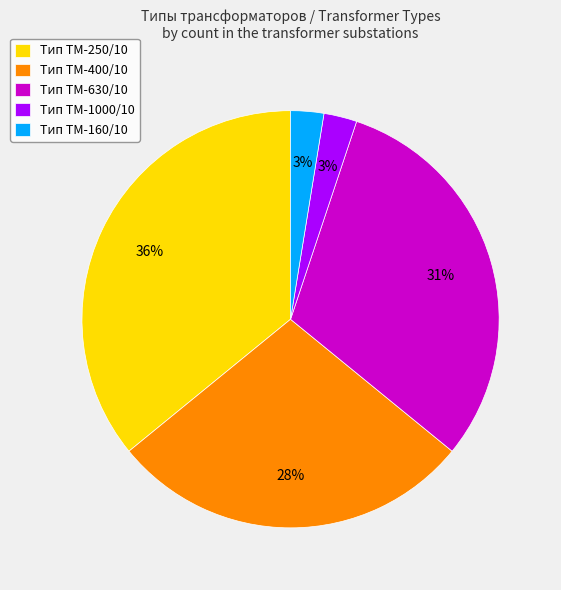

Is it true that Тип ТМ-630/10 is 38% of the pie?

False